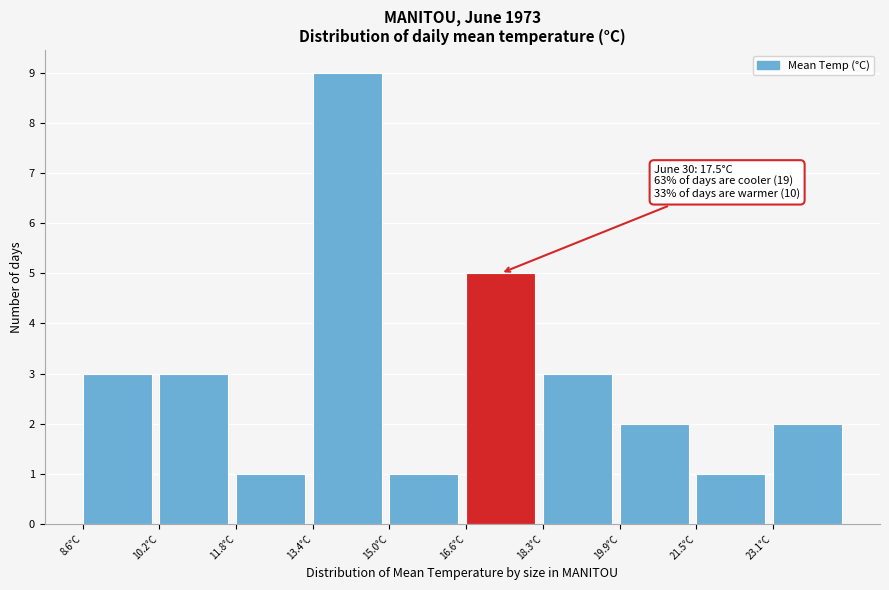

Which range on the x-axis has the tallest bar?

13.4 to 15.0